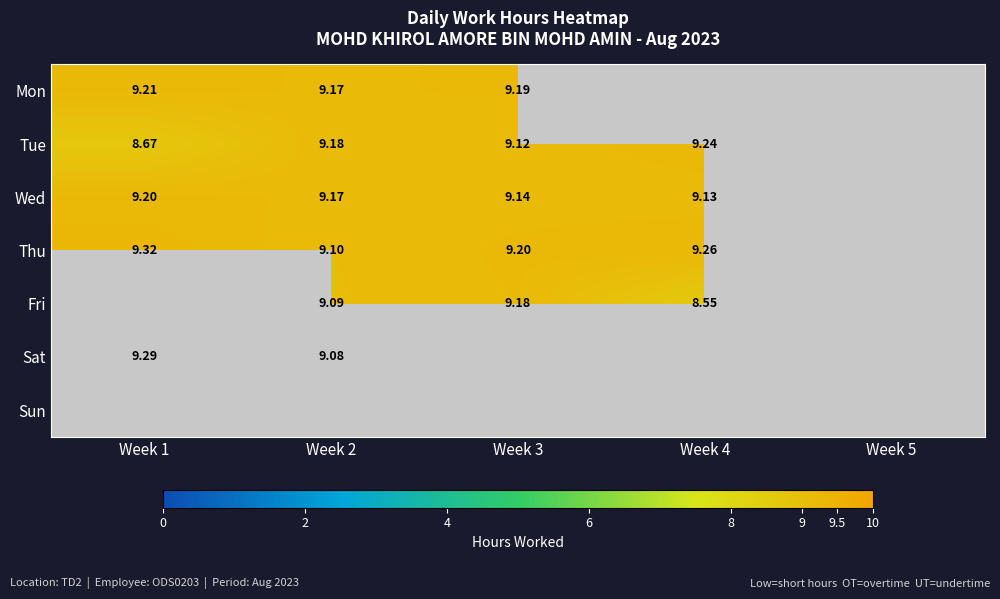

Is the value of Mon at Week 1 greater than the value of Tue at Week 3?

Yes